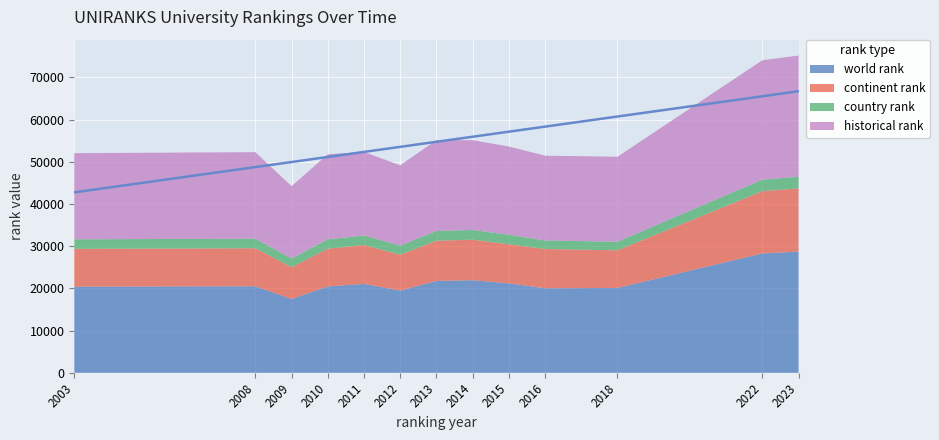

What is the total value across all series at 2018?

51184